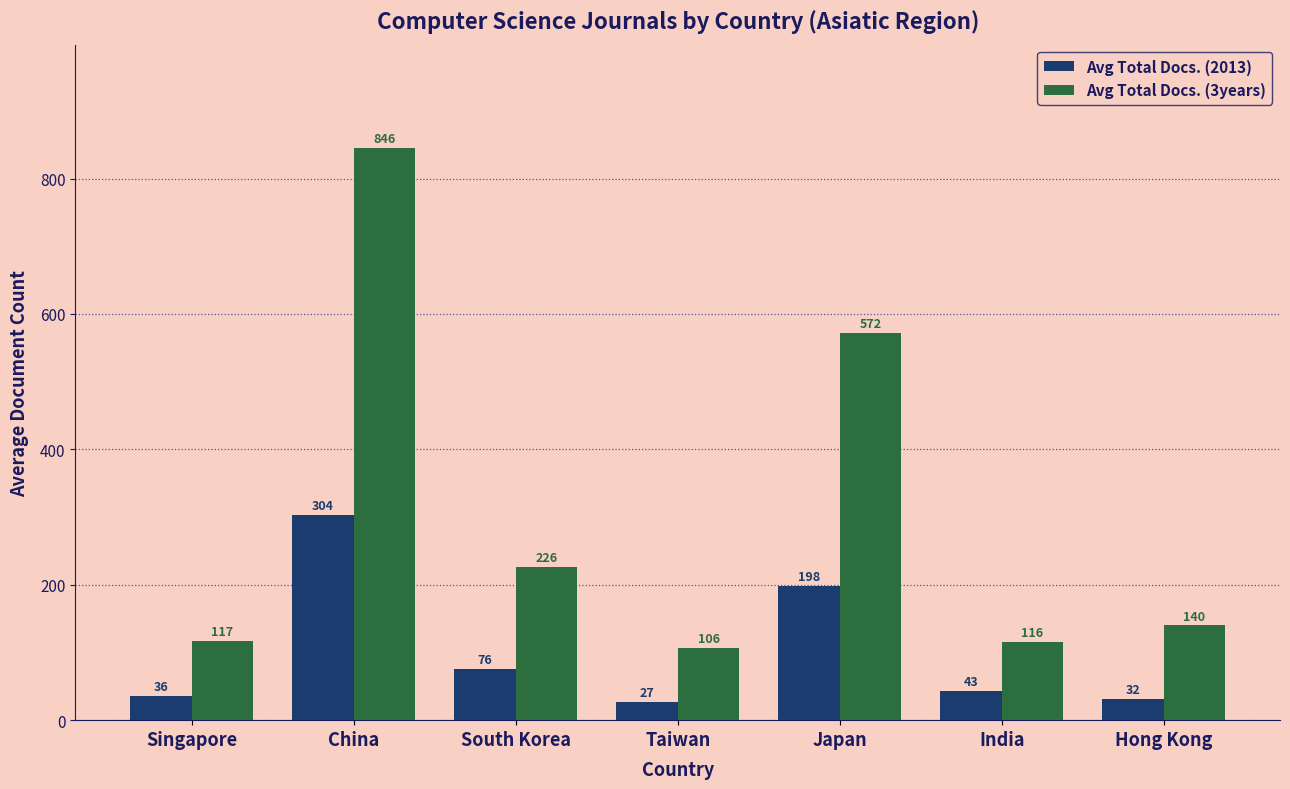

What is the total value across all series at Singapore?

153.0